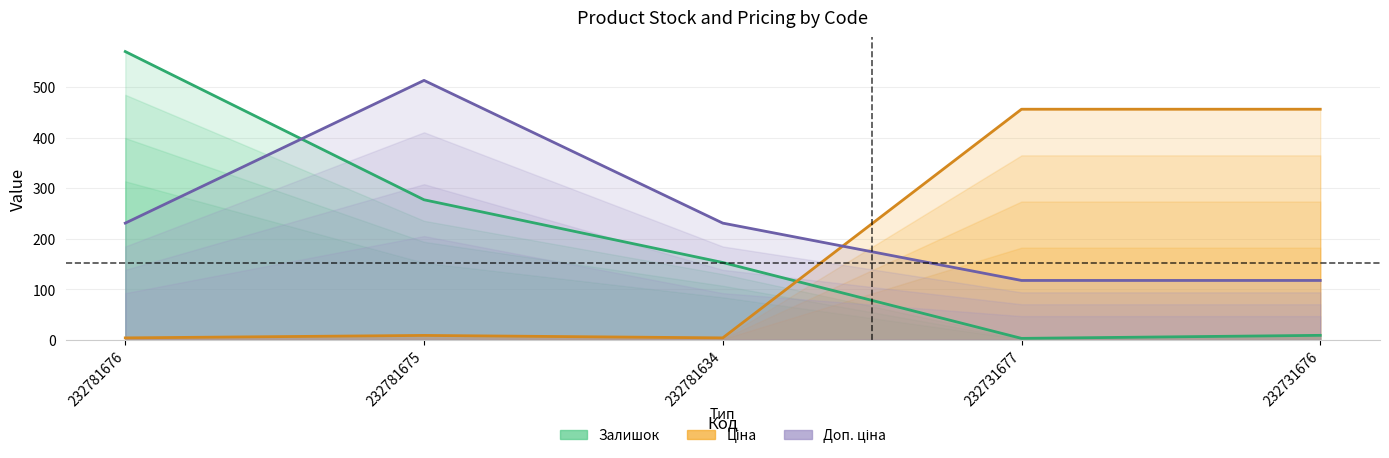

Which series has the largest total across all categories?

Доп. ціна